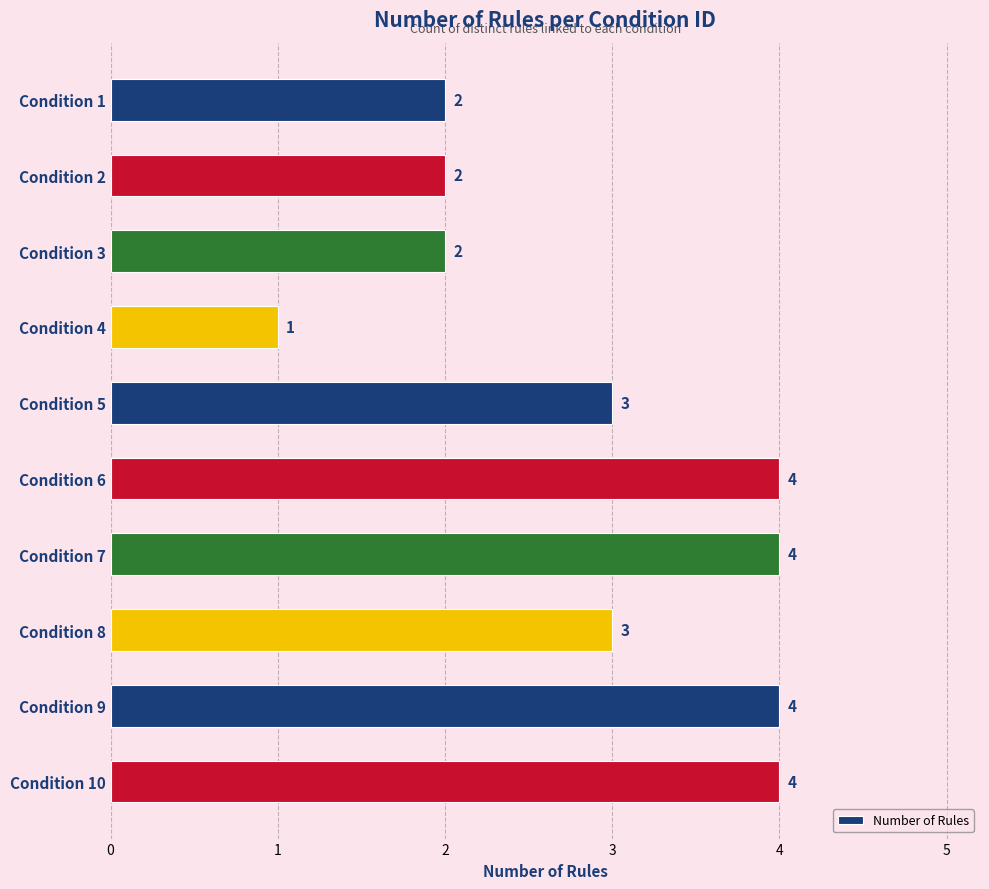

What is the change in value from Condition 4 to Condition 5?

+2